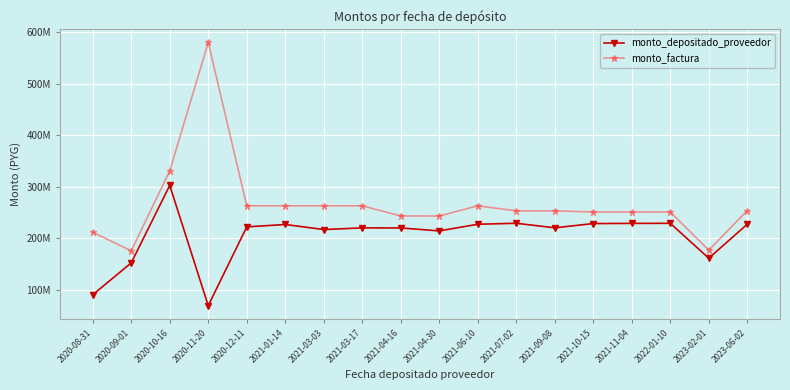

Reading right to left, extract all data points from this chart.

monto_depositado_proveedor: 2023-06-02=227157992	2023-02-01=161056271	2022-01-10=228881636	2021-11-04=228750197	2021-10-15=228355885	2021-09-08=220137168	2021-07-02=228943481	2021-06-10=227052284	2021-04-30=214100029	2021-04-16=219836102	2021-03-17=220005431	2021-03-03=216775545	2021-01-14=226566114	2020-12-11=221937912	2020-11-20=68848483	2020-10-16=302545767	2020-09-01=152015731	2020-08-31=89997360
monto_factura: 2023-06-02=253680087	2023-02-01=176714193	2022-01-10=250807193	2021-11-04=250807193	2021-10-15=250807193	2021-09-08=253105509	2021-07-02=253105509	2021-06-10=262875000	2021-04-30=243068094	2021-04-16=243157549	2021-03-17=262875000	2021-03-03=262875000	2021-01-14=262875000	2020-12-11=262875000	2020-11-20=580333333	2020-10-16=330886288	2020-09-01=175250000	2020-08-31=211638889